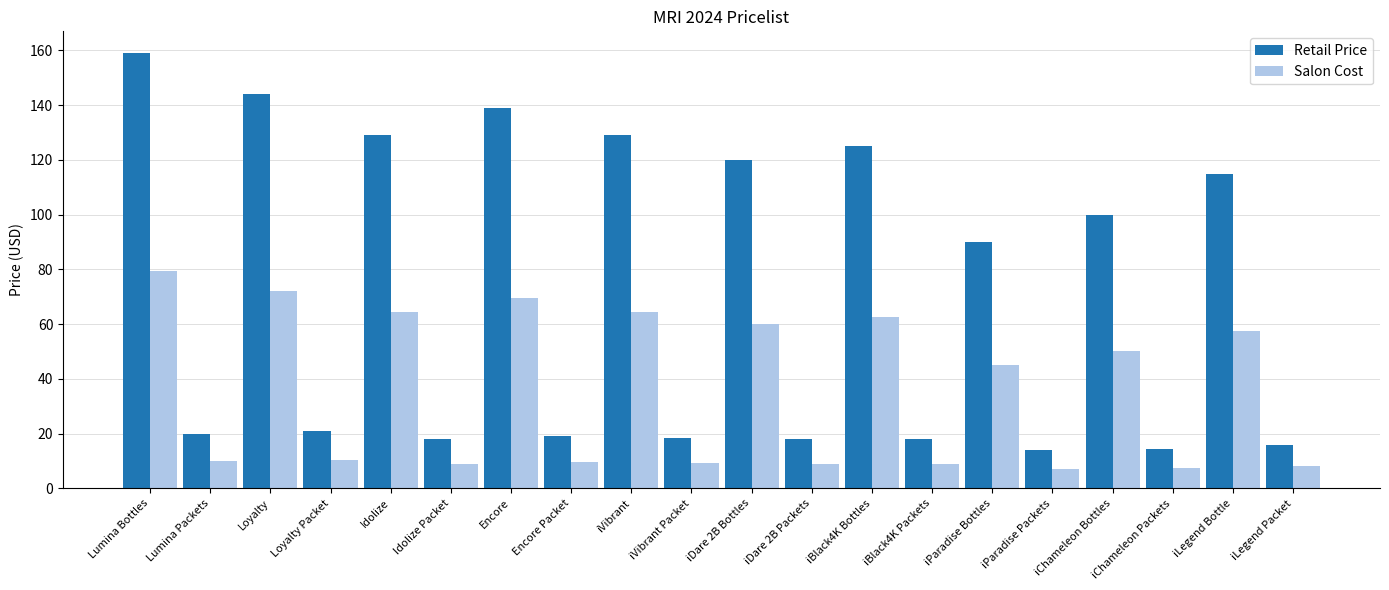

What is the difference between the second highest and minimum values in the Retail Price series?

130.0